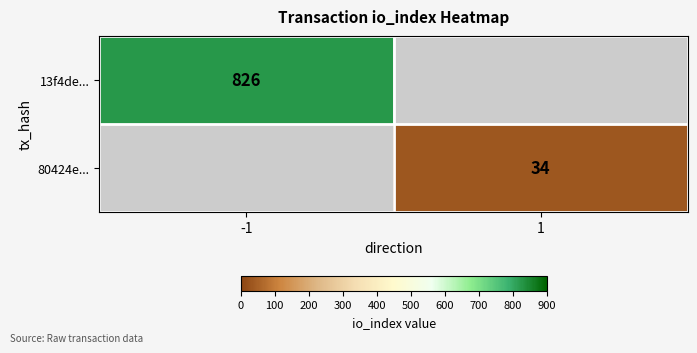

The 13f4de... series shows 202 at -1. True or false?

False